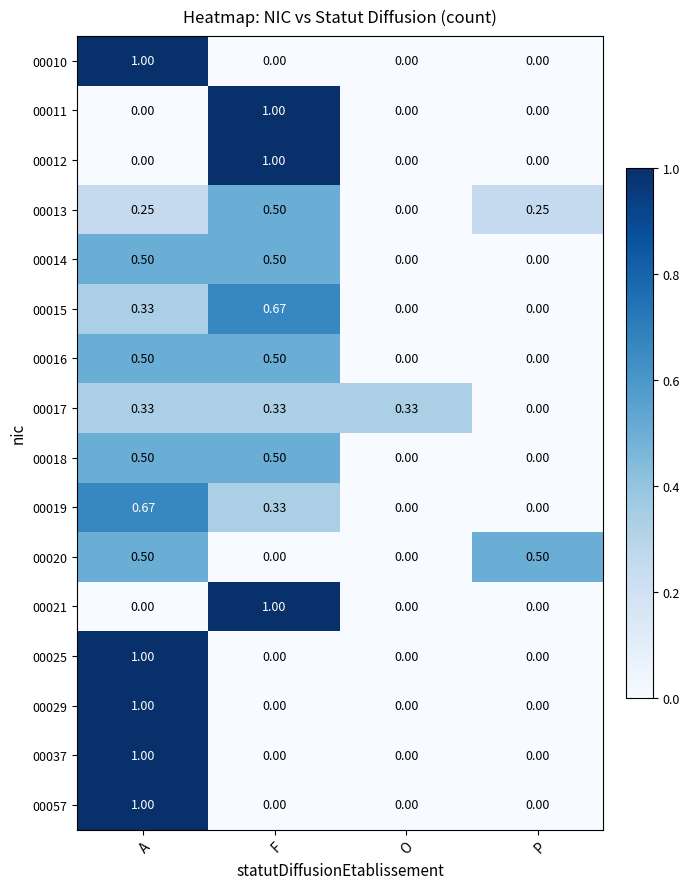

At which label is 00017 closest to 0?

P